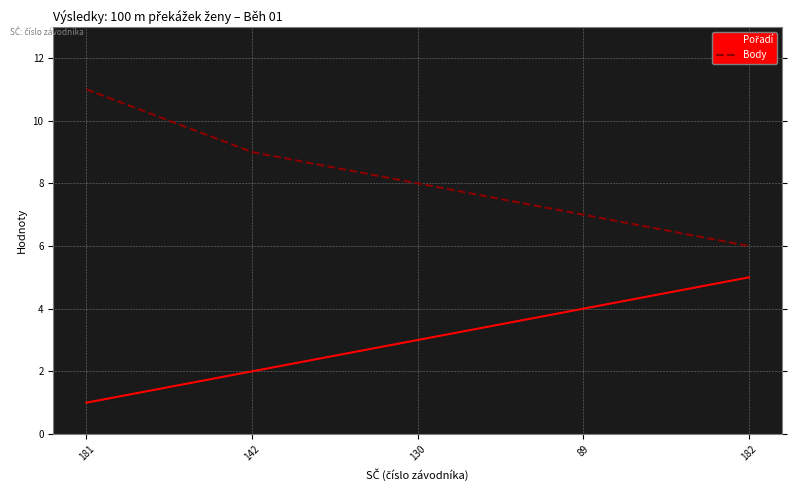

The Body series shows 11 at 181. True or false?

True